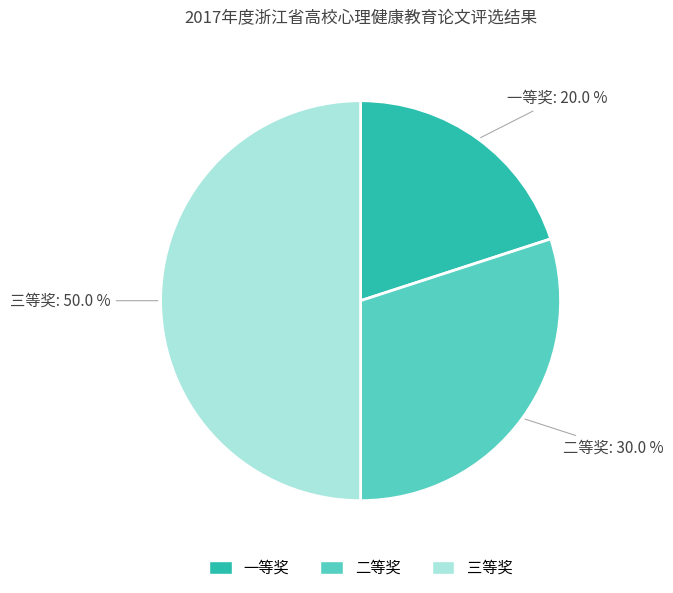

To the nearest percent, what portion does 二等奖 represent?

30%